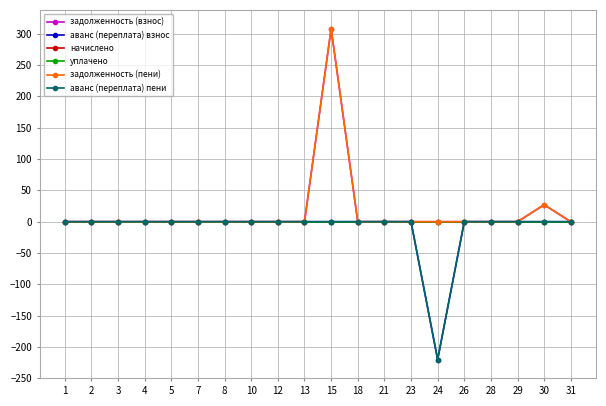

Is this an area chart (filled region under the line)?

No